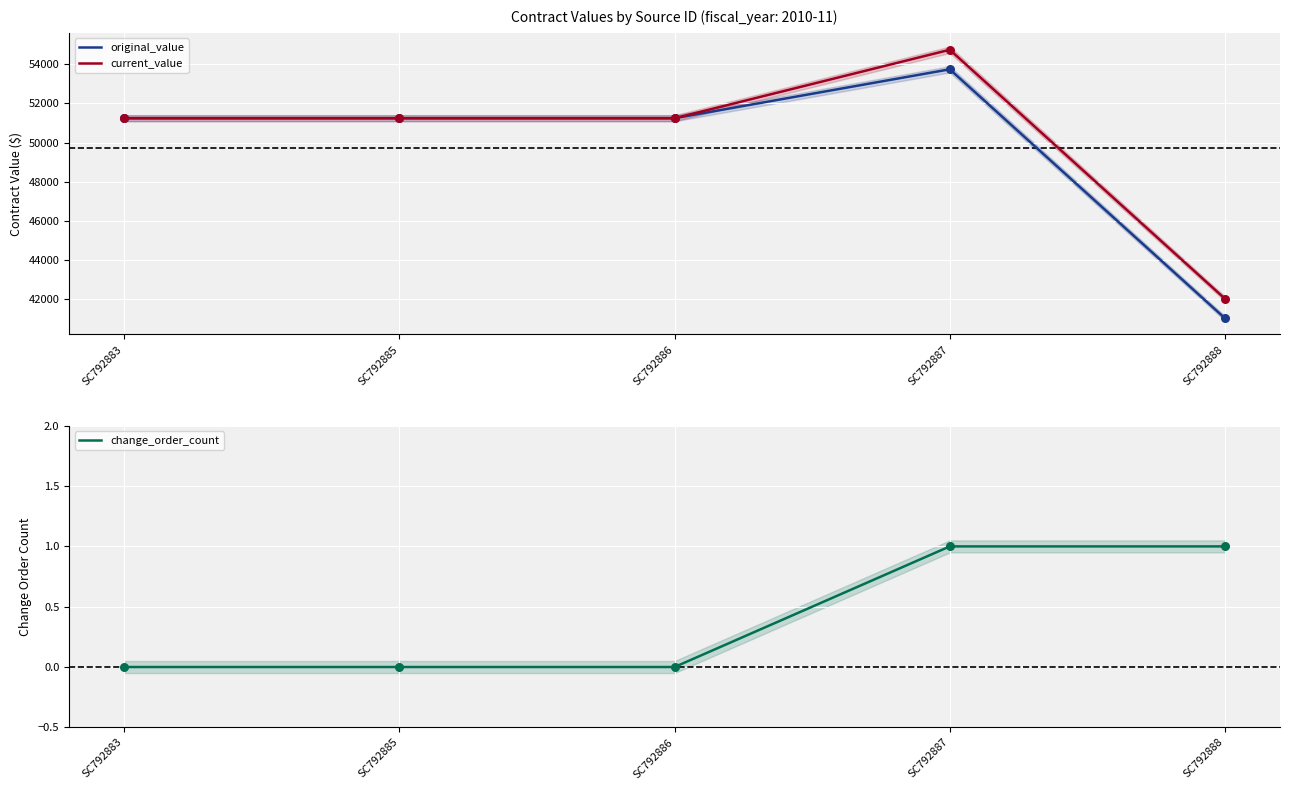

Which series reaches the minimum Y coordinate?

change_order_count